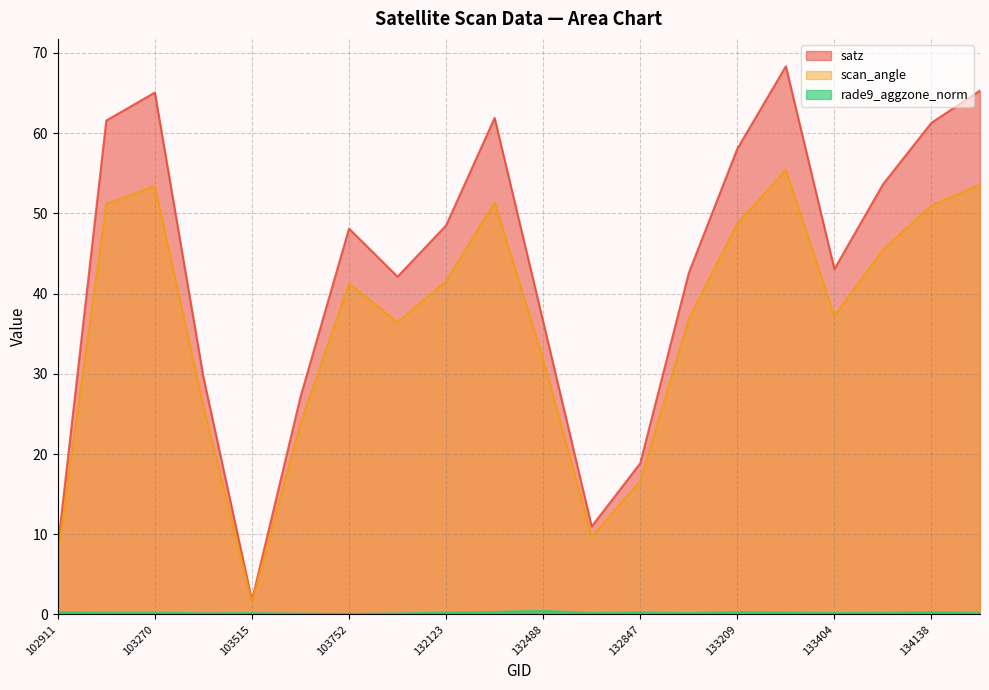

At how many categories does at least one series exceed 57?

7